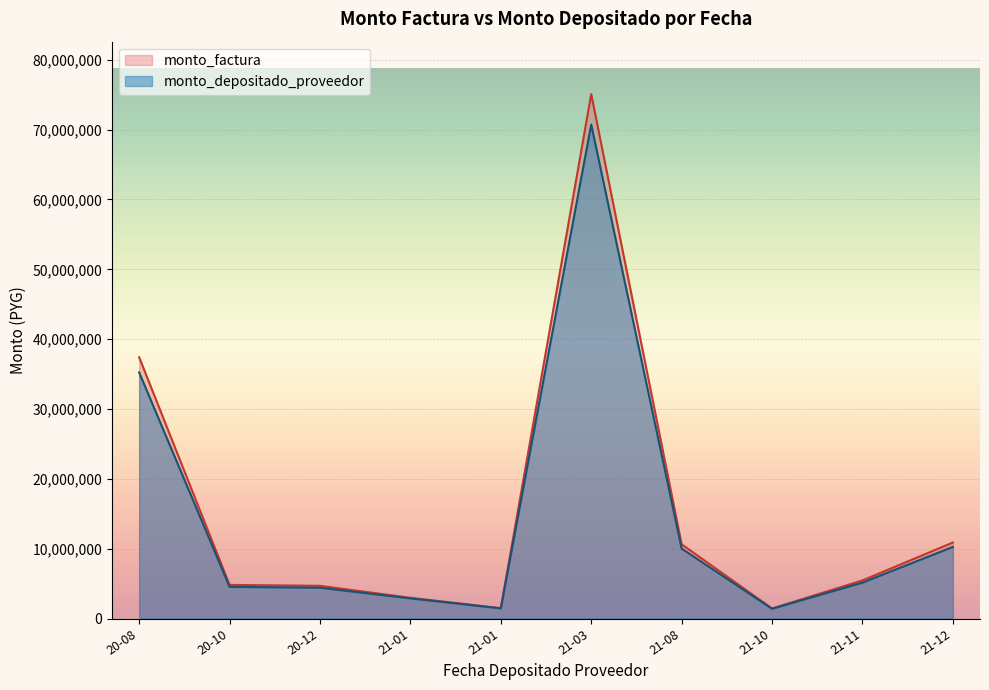

At which label does monto_factura reach its peak?

21-03